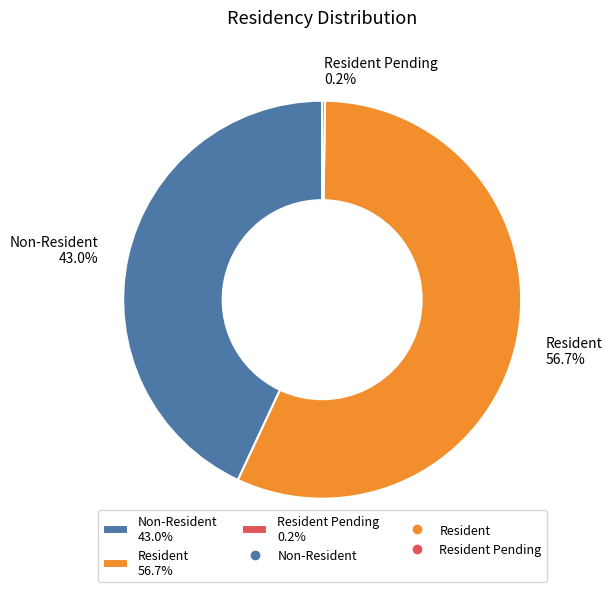

Which category has the biggest portion of the pie?

Resident 56.7%